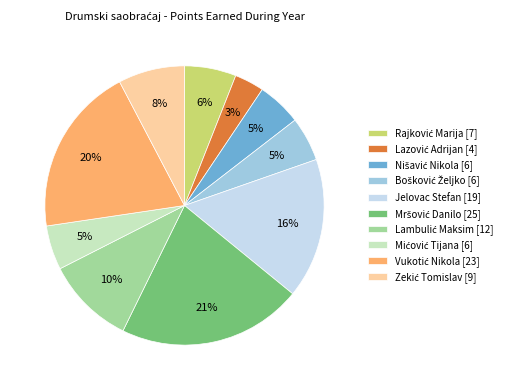

To the nearest percent, what percentage of the pie is Jelovac Stefan [19]?

16%